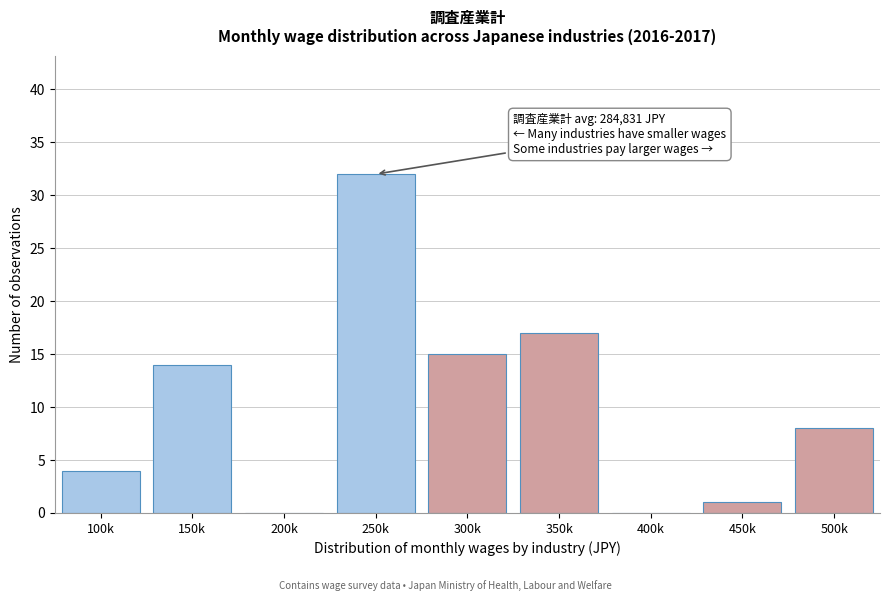

Reading left to right, list all the values displayed in this chart.

100k=4	150k=14	200k=0	250k=32	300k=15	350k=17	400k=0	450k=1	500k=8